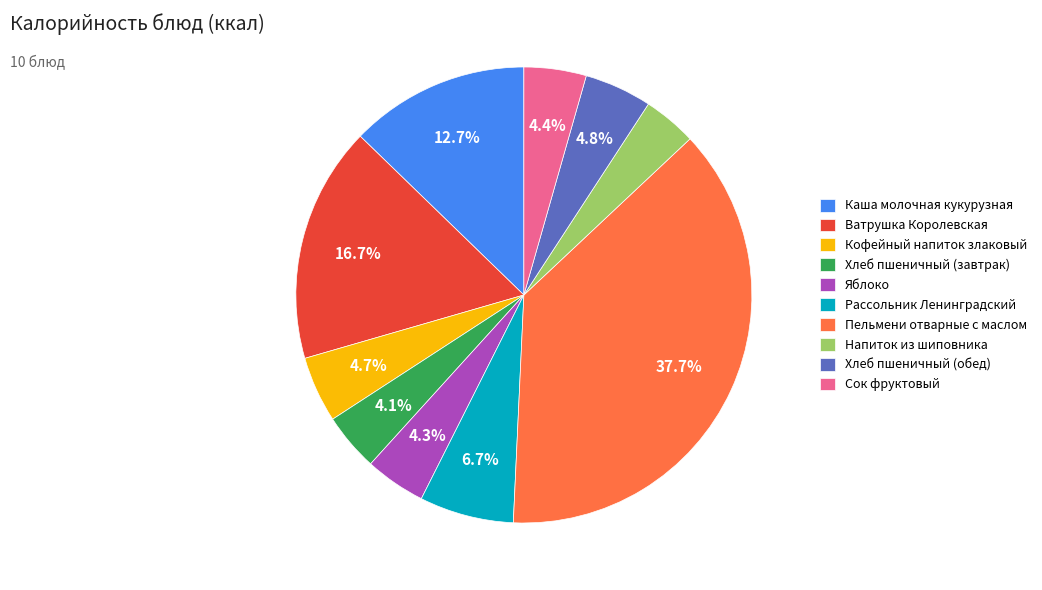

Do Каша молочная кукурузная and Сок фруктовый together represent more than half of the pie?

No